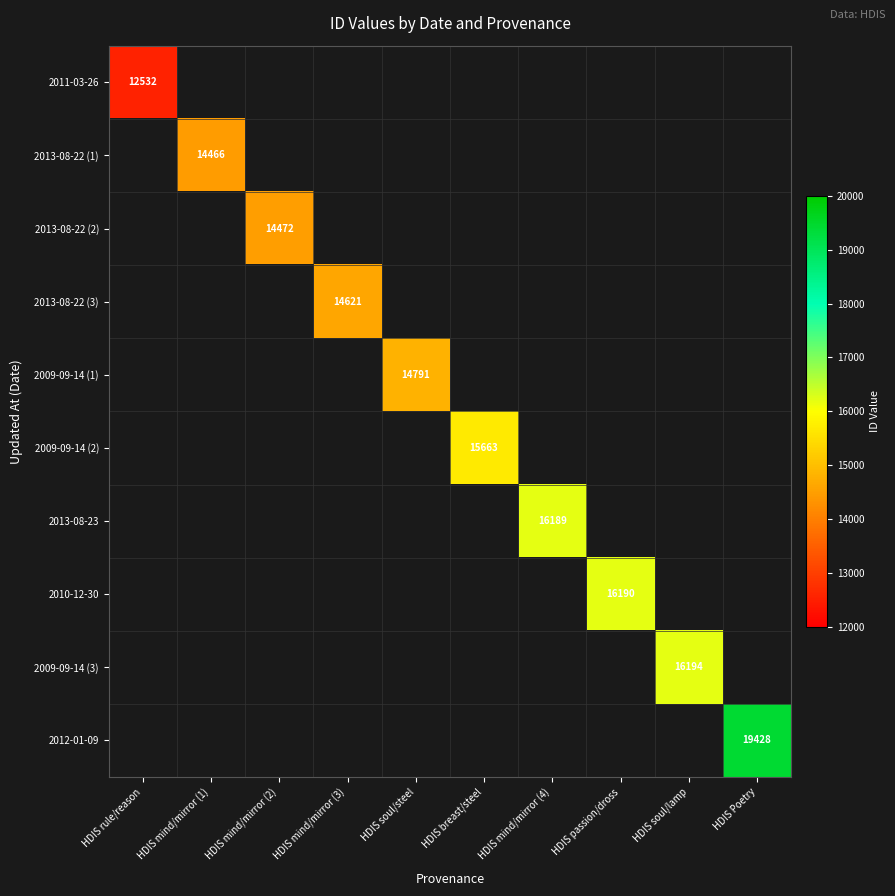

Rank the series at HDIS Poetry from highest to lowest value.

2011-03-26, 2013-08-22 (1), 2013-08-22 (2), 2013-08-22 (3), 2009-09-14 (1), 2009-09-14 (2), 2013-08-23, 2010-12-30, 2009-09-14 (3), 2012-01-09